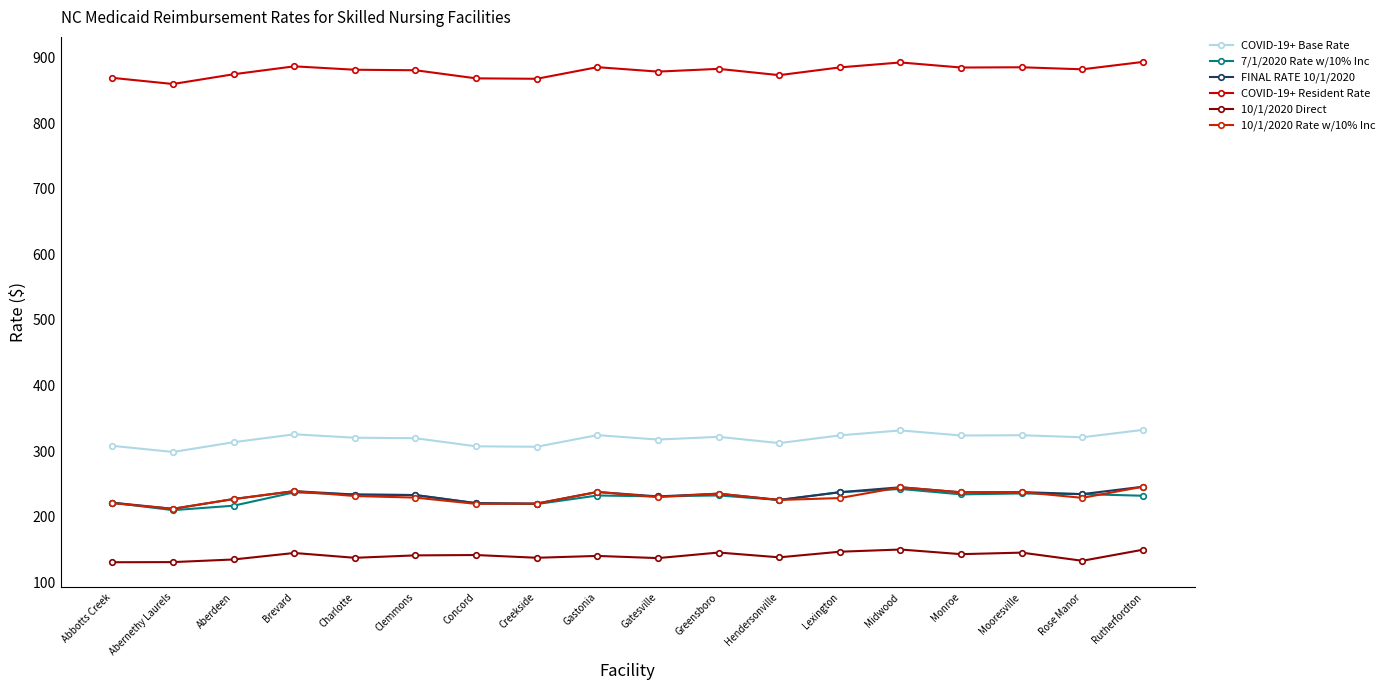

How many intersections are there between 10/1/2020 Rate w/10% Inc and 7/1/2020 Rate w/10% Inc?

8